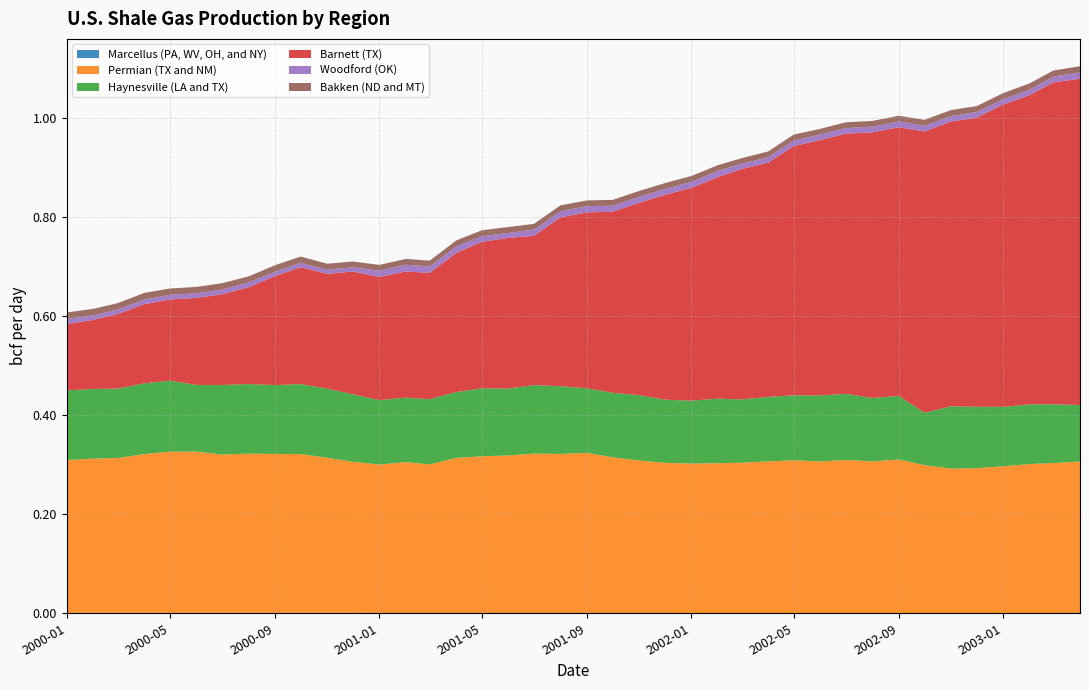

Reading left to right, list all the values displayed in this chart.

Marcellus (PA, WV, OH, and NY): 0=0.0	1=0.0	2=0.0	3=0.0	4=0.0	5=0.0	6=0.0	7=0.0	8=0.0	9=0.0	10=0.0	11=0.0	12=0.0	13=0.0	14=0.0	15=0.0	16=0.0	17=0.0	18=0.0	19=0.0	20=0.0	21=0.0	22=0.0	23=0.0	24=0.0	25=0.0	26=0.0	27=0.0	28=0.0	29=0.0	30=0.0	31=0.0	32=0.0	33=0.0	34=0.0	35=0.0	36=0.0	37=0.0	38=0.0	39=0.0
Permian (TX and NM): 0=0.3	1=0.3	2=0.3	3=0.3	4=0.3	5=0.3	6=0.3	7=0.3	8=0.3	9=0.3	10=0.3	11=0.3	12=0.3	13=0.3	14=0.3	15=0.3	16=0.3	17=0.3	18=0.3	19=0.3	20=0.3	21=0.3	22=0.3	23=0.3	24=0.3	25=0.3	26=0.3	27=0.3	28=0.3	29=0.3	30=0.3	31=0.3	32=0.3	33=0.3	34=0.3	35=0.3	36=0.3	37=0.3	38=0.3	39=0.3
Haynesville (LA and TX): 0=0.1	1=0.1	2=0.1	3=0.1	4=0.1	5=0.1	6=0.1	7=0.1	8=0.1	9=0.1	10=0.1	11=0.1	12=0.1	13=0.1	14=0.1	15=0.1	16=0.1	17=0.1	18=0.1	19=0.1	20=0.1	21=0.1	22=0.1	23=0.1	24=0.1	25=0.1	26=0.1	27=0.1	28=0.1	29=0.1	30=0.1	31=0.1	32=0.1	33=0.1	34=0.1	35=0.1	36=0.1	37=0.1	38=0.1	39=0.1
Barnett (TX): 0=0.1	1=0.1	2=0.2	3=0.2	4=0.2	5=0.2	6=0.2	7=0.2	8=0.2	9=0.2	10=0.2	11=0.2	12=0.2	13=0.3	14=0.3	15=0.3	16=0.3	17=0.3	18=0.3	19=0.3	20=0.4	21=0.4	22=0.4	23=0.4	24=0.4	25=0.4	26=0.5	27=0.5	28=0.5	29=0.5	30=0.5	31=0.5	32=0.5	33=0.6	34=0.6	35=0.6	36=0.6	37=0.6	38=0.7	39=0.7
Woodford (OK): 0=0.0	1=0.0	2=0.0	3=0.0	4=0.0	5=0.0	6=0.0	7=0.0	8=0.0	9=0.0	10=0.0	11=0.0	12=0.0	13=0.0	14=0.0	15=0.0	16=0.0	17=0.0	18=0.0	19=0.0	20=0.0	21=0.0	22=0.0	23=0.0	24=0.0	25=0.0	26=0.0	27=0.0	28=0.0	29=0.0	30=0.0	31=0.0	32=0.0	33=0.0	34=0.0	35=0.0	36=0.0	37=0.0	38=0.0	39=0.0
Bakken (ND and MT): 0=0.0	1=0.0	2=0.0	3=0.0	4=0.0	5=0.0	6=0.0	7=0.0	8=0.0	9=0.0	10=0.0	11=0.0	12=0.0	13=0.0	14=0.0	15=0.0	16=0.0	17=0.0	18=0.0	19=0.0	20=0.0	21=0.0	22=0.0	23=0.0	24=0.0	25=0.0	26=0.0	27=0.0	28=0.0	29=0.0	30=0.0	31=0.0	32=0.0	33=0.0	34=0.0	35=0.0	36=0.0	37=0.0	38=0.0	39=0.0